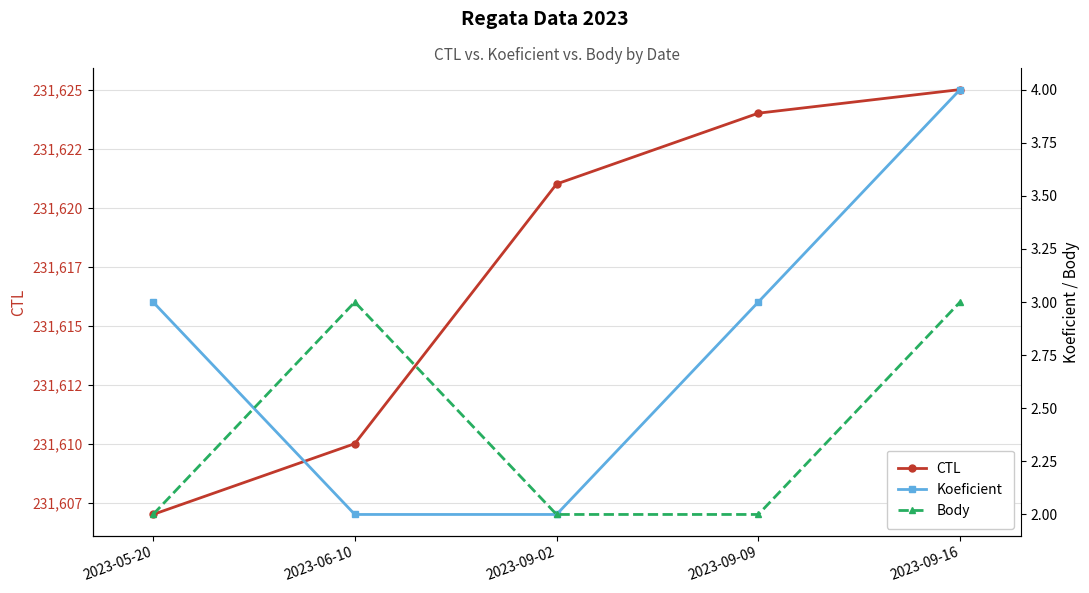

At which category does the chart reach its peak across all series?

2023-09-16